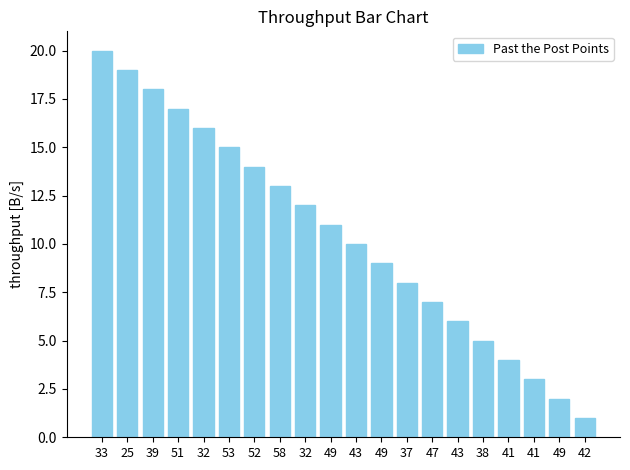

Reading left to right, extract all data points from this chart.

20	19	18	17	16	15	14	13	12	11	10	9	8	7	6	5	4	3	2	1